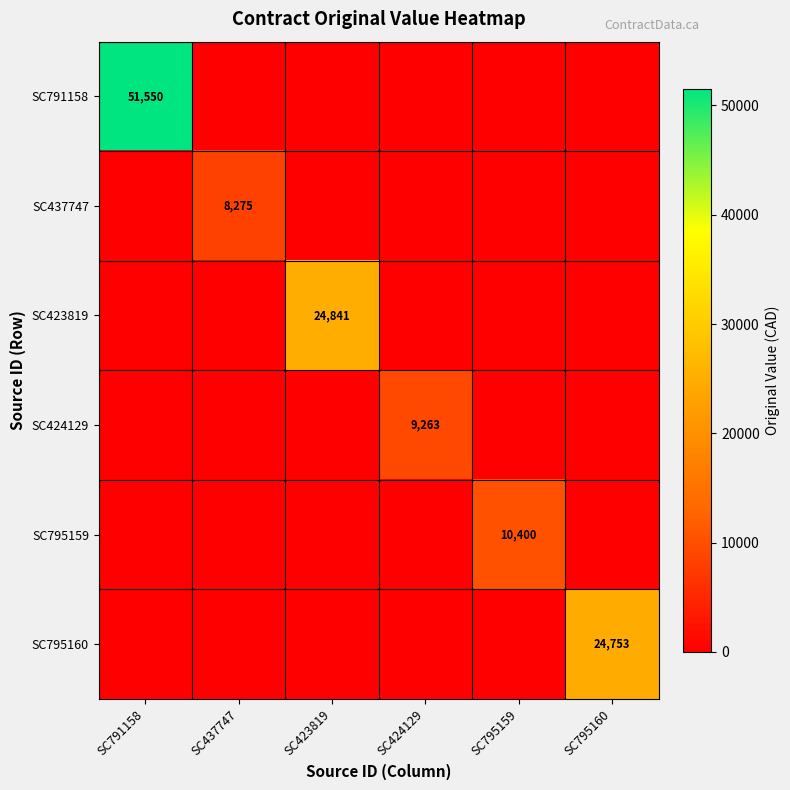

The SC424129 series shows 9263 at SC424129. True or false?

True